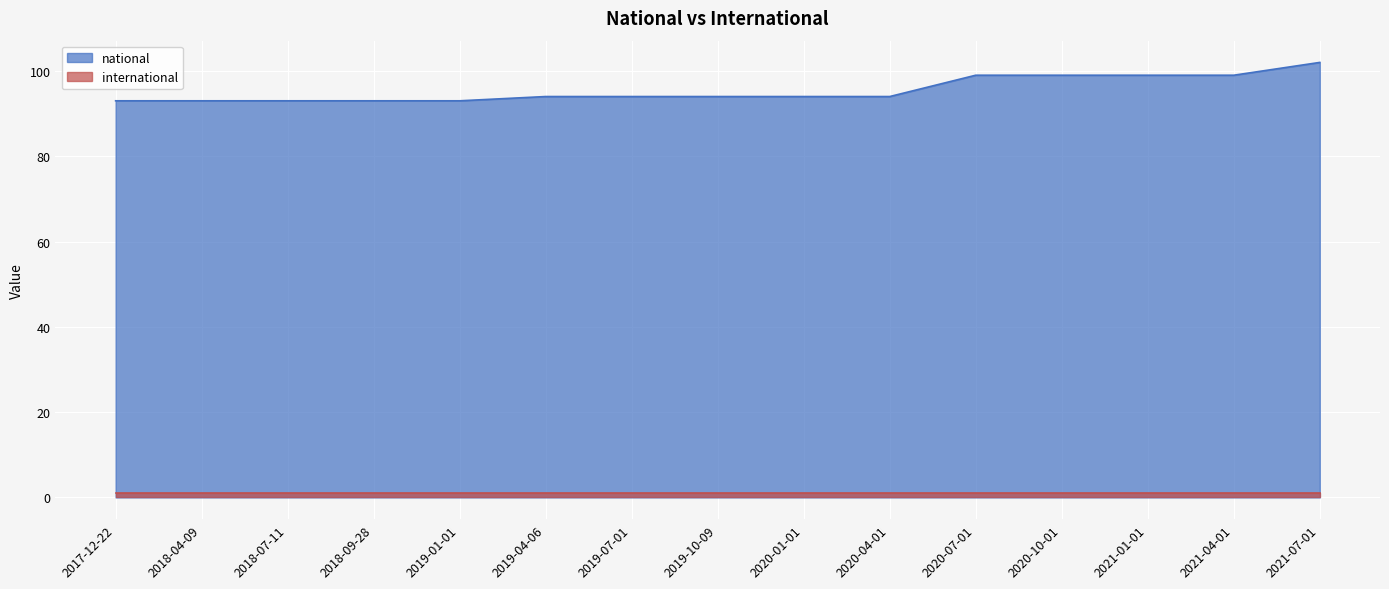

The chart shows a value of 129 at 2021-01-01. True or false?

False